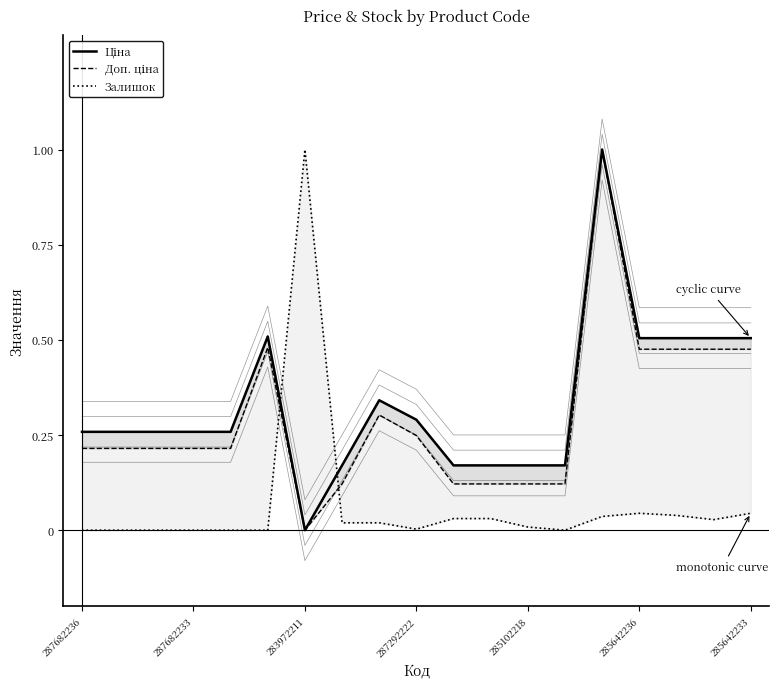

Does the chart have visible grid lines?

No